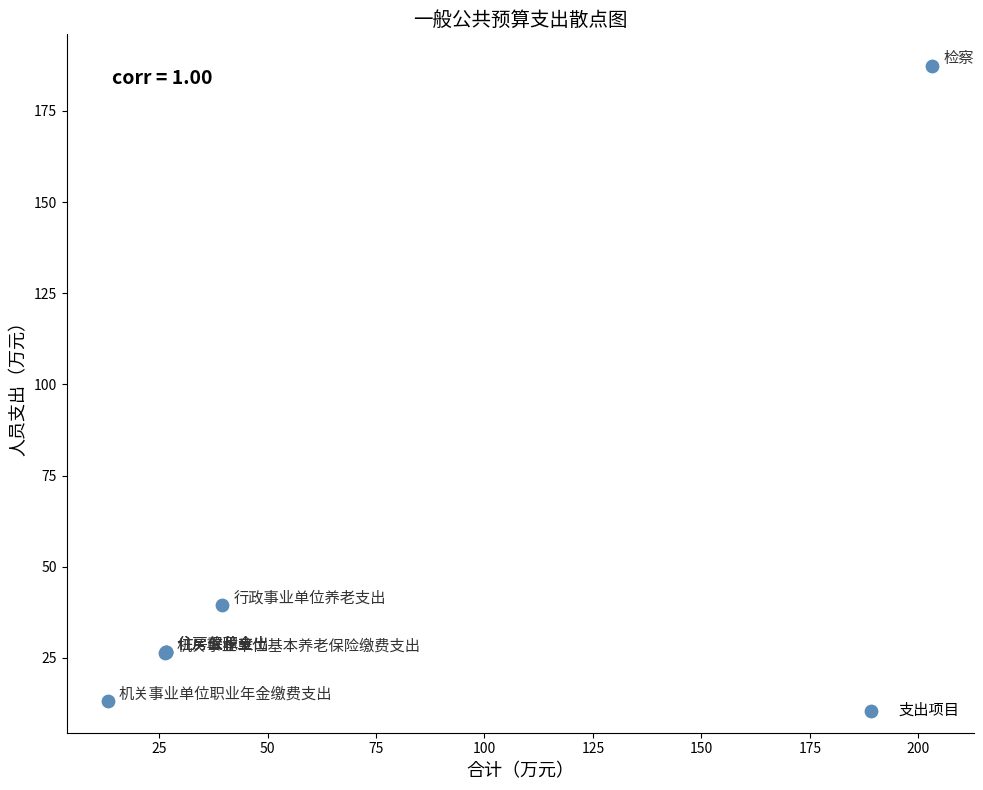

What Y value in the scatter plot is closest to 100?

39.5